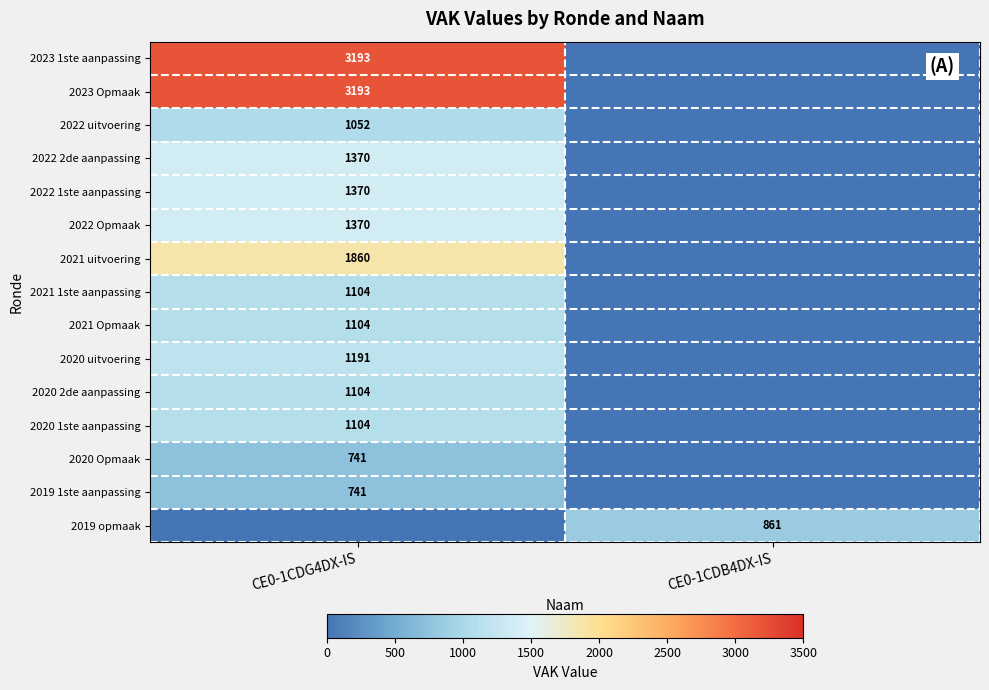

Is it true that 2020 2de aanpassing equals 1104 at CE0-1CDG4DX-IS?

True